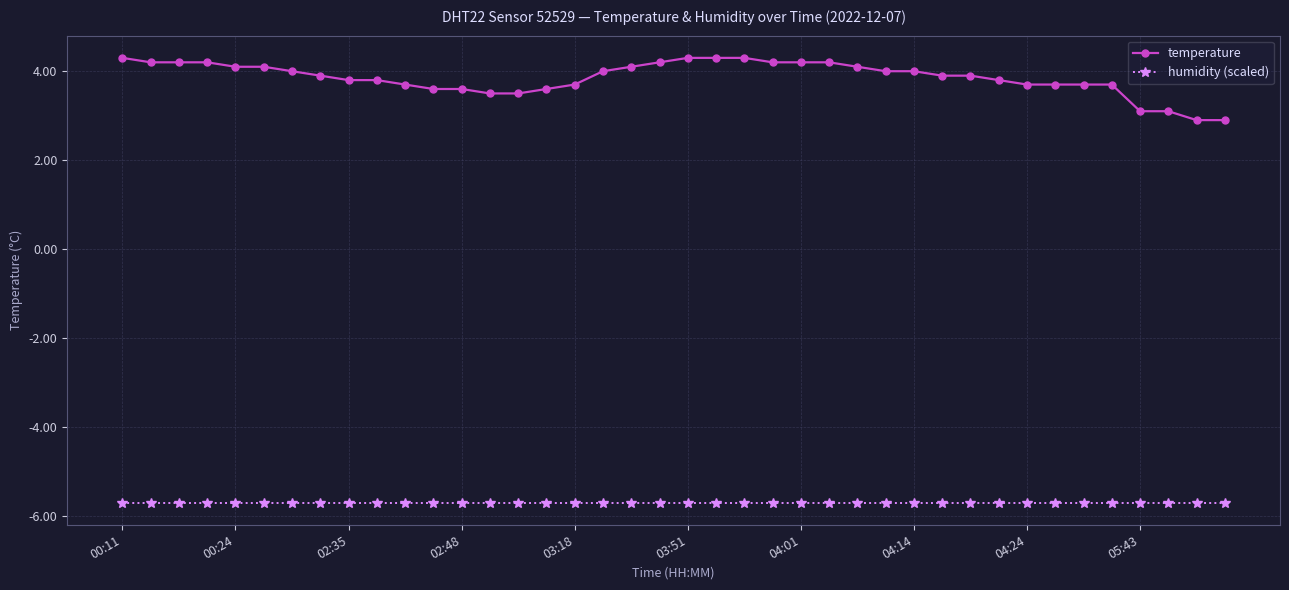

True or false: temperature and humidity (scaled) intersect in this chart.

False